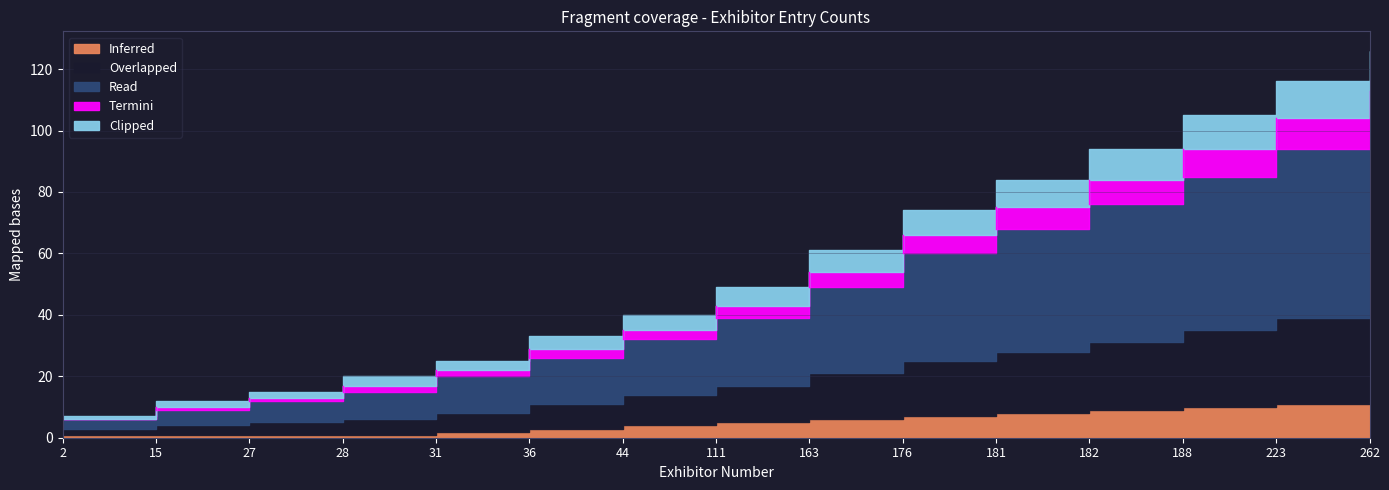

Count the number of data series in this chart.

5